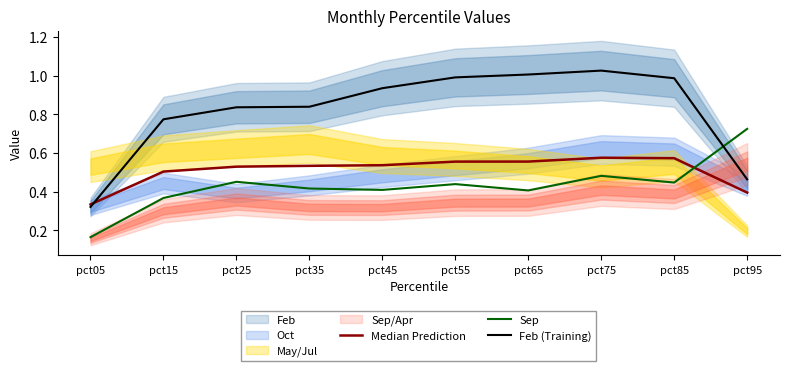

Rank the series at pct85 from lowest to highest value.

Sep, Median Prediction, Feb (Training)